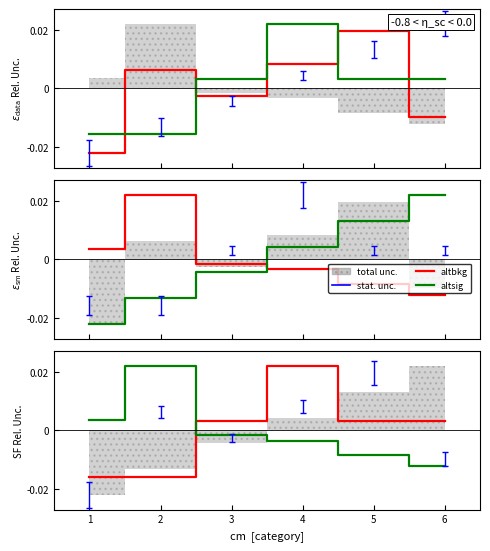

True or false: altsig has a value of -0.0 at 2.

False